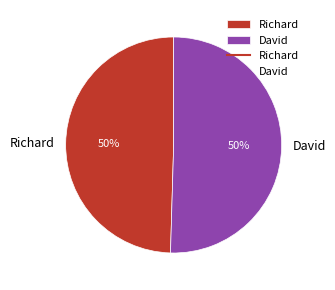

Do Richard and David together represent more than half of the pie?

Yes